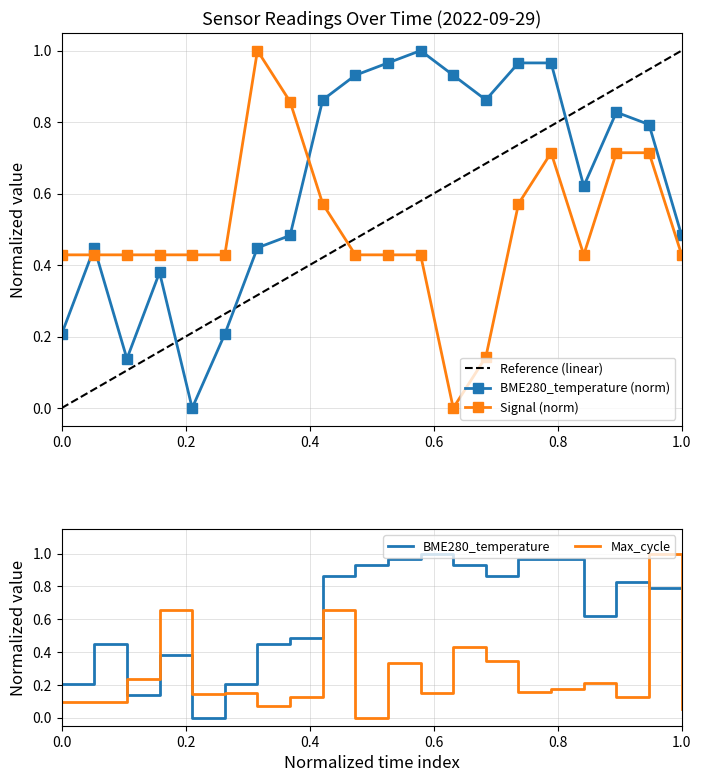

How many lines are shown in the chart?

5